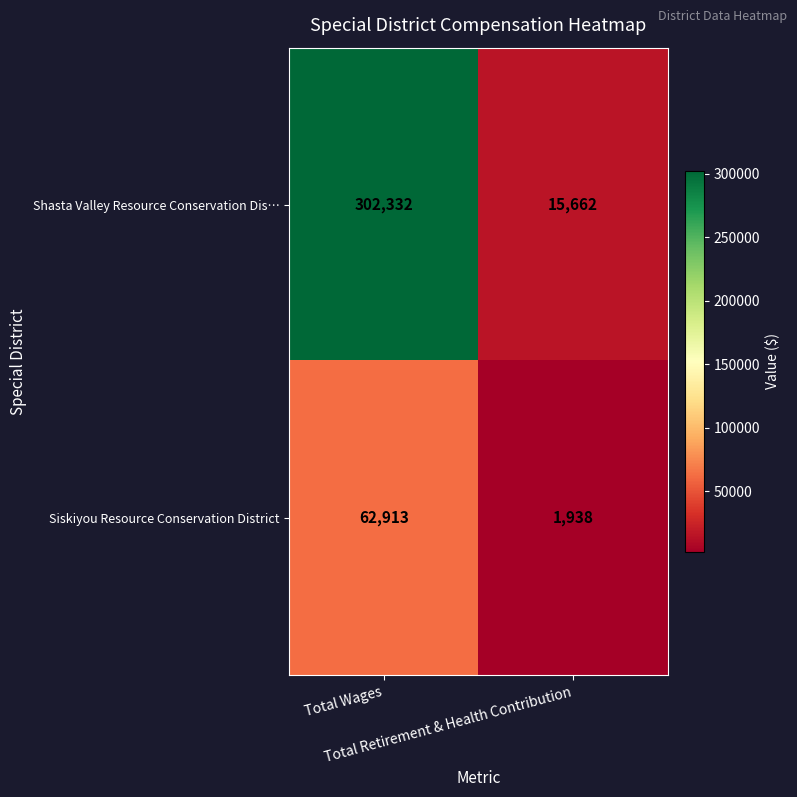

What is the maximum value shown in the chart?

302332